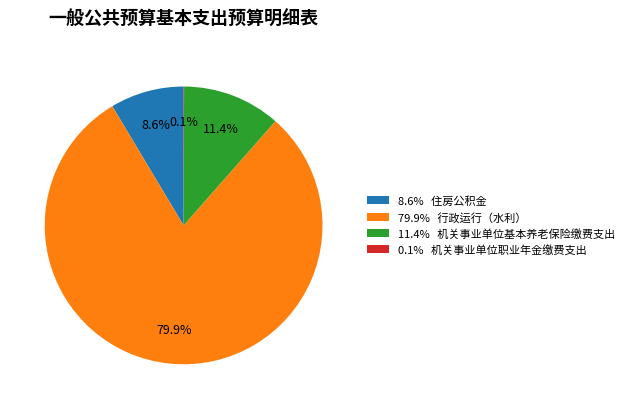

Which slice represents more than half of the pie?

79.9% 行政运行（水利）